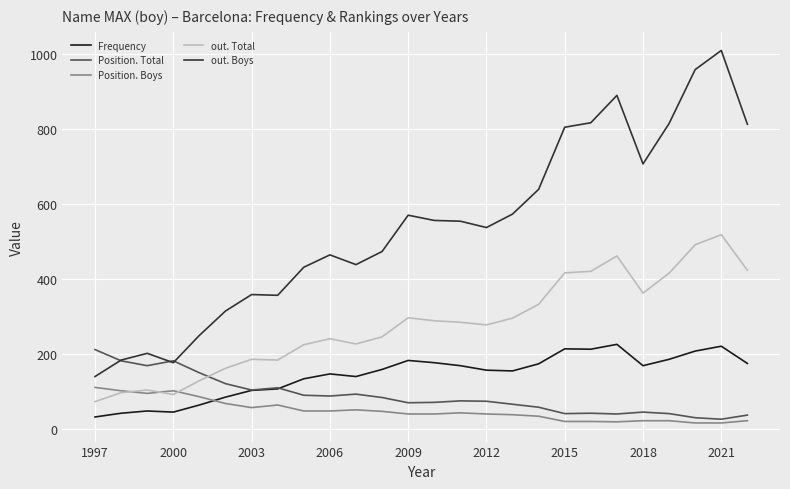

Which series has the widest spread of values?

out. Boys